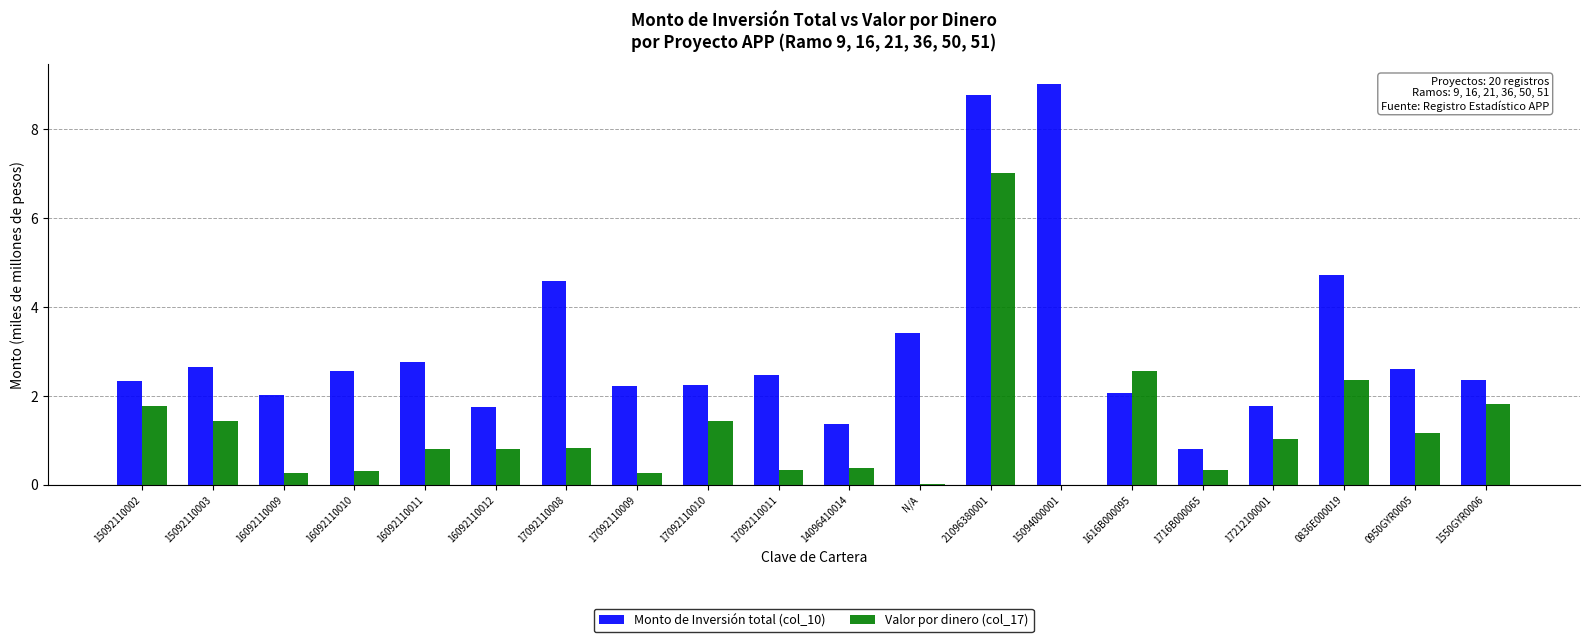

Which category has the highest value in the Monto de Inversión total (col_10) series?

15094000001